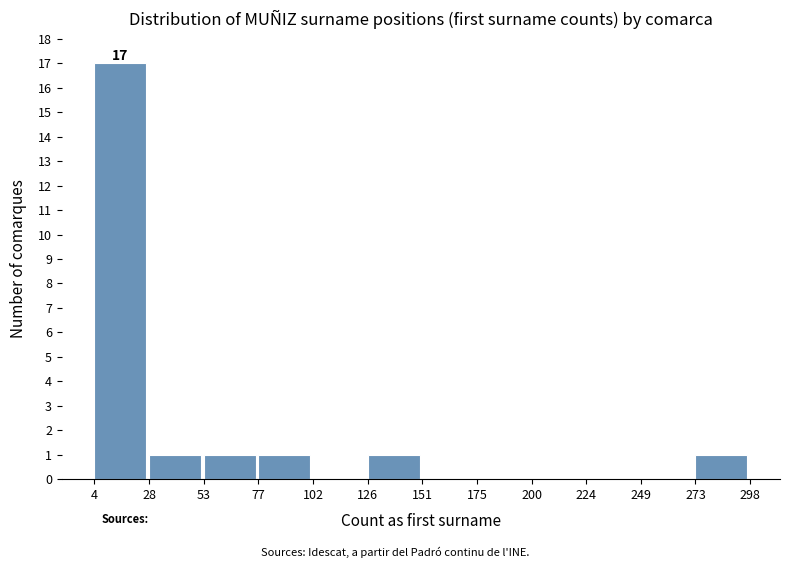

Over which range of the x-axis is the bar tallest?

4 to 28